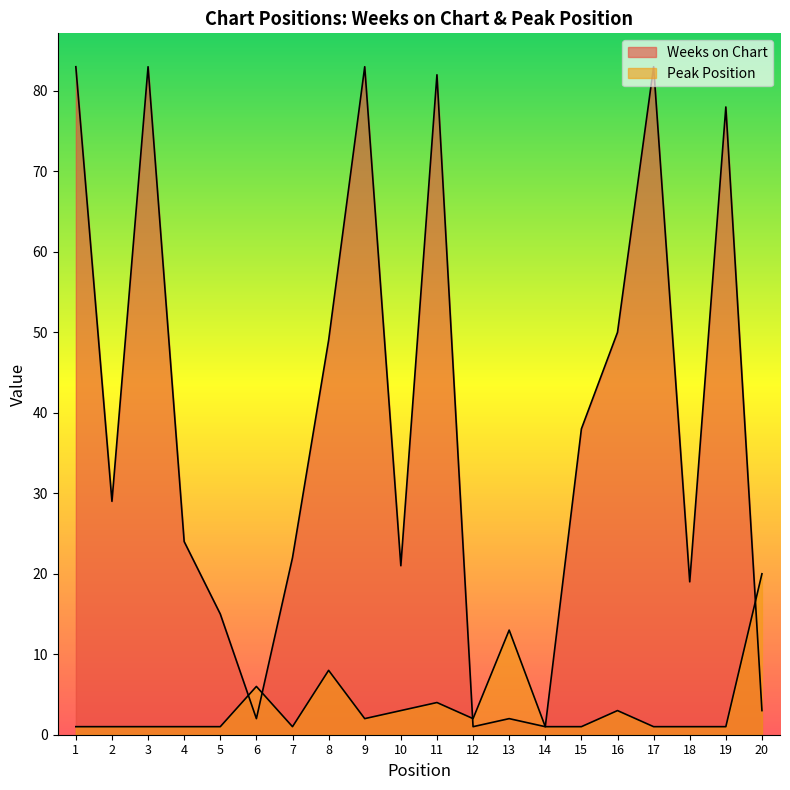

The value of Peak Position at 16 is 1. True or false?

False